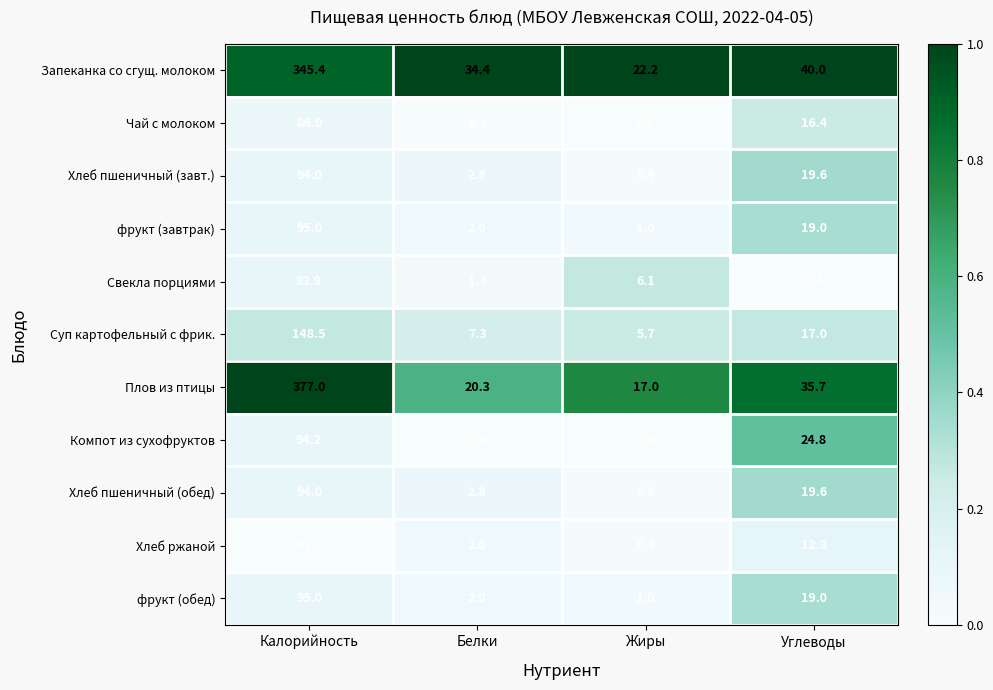

How many series are shown in this chart?

11